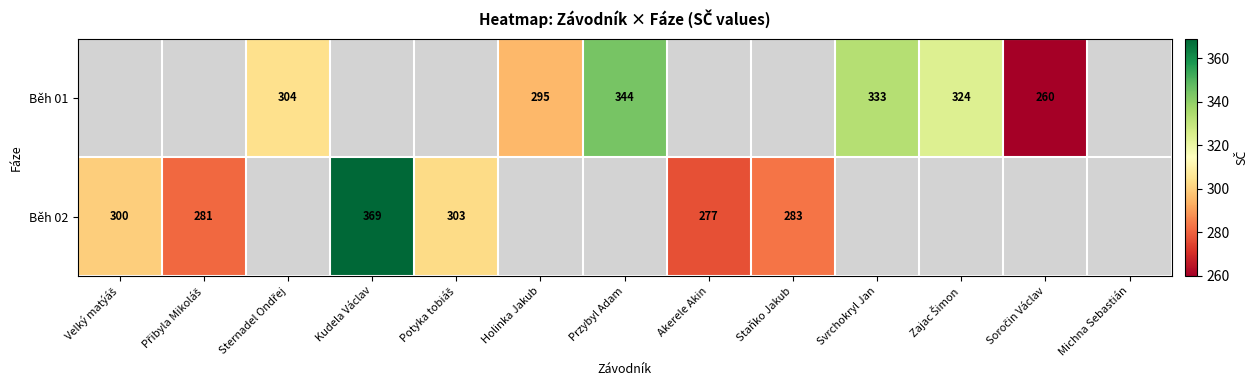

The value of Běh 02 at Akerele Akin is 425. True or false?

False